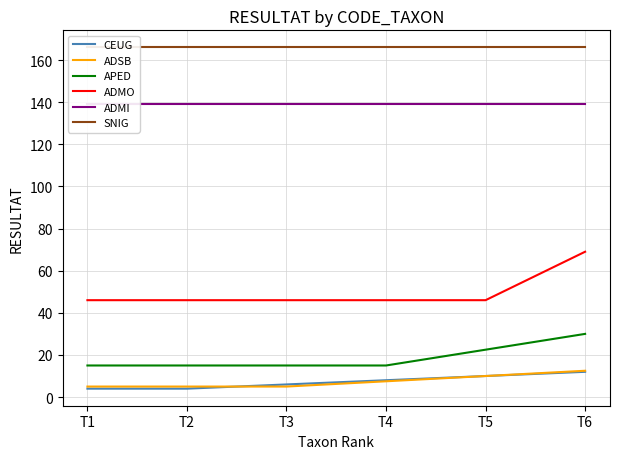

At T2, list the series in order from smallest to largest.

CEUG, ADSB, APED, ADMO, ADMI, SNIG